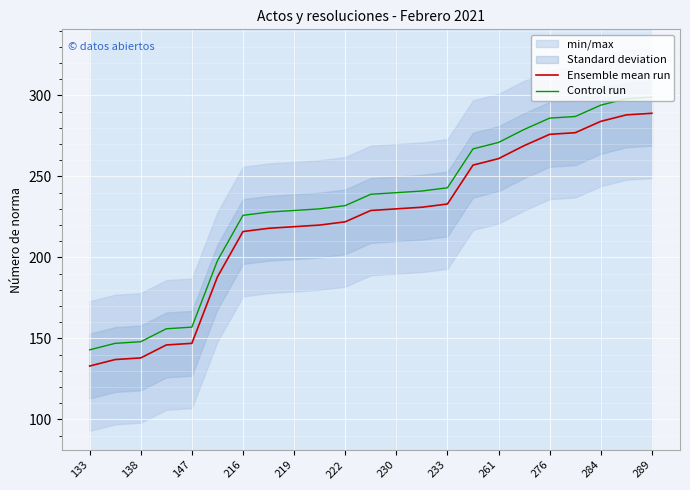

What is the highest value of the Control run series?

299